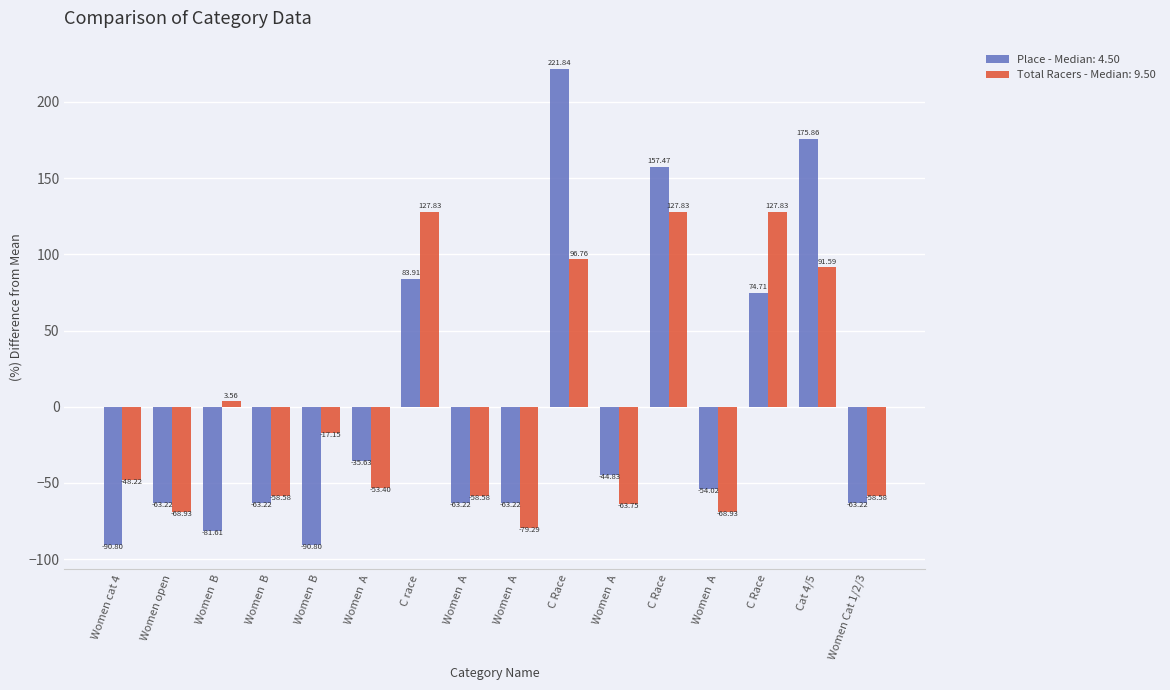

Reading left to right, list all the values displayed in this chart.

Place: -90.8	-63.2	-81.6	-63.2	-90.8	-35.6	83.9	-63.2	-63.2	221.8	-44.8	157.5	-54.0	74.7	175.9	-63.2
Total Racers: -48.2	-68.9	3.6	-58.6	-17.2	-53.4	127.8	-58.6	-79.3	96.8	-63.8	127.8	-68.9	127.8	91.6	-58.6